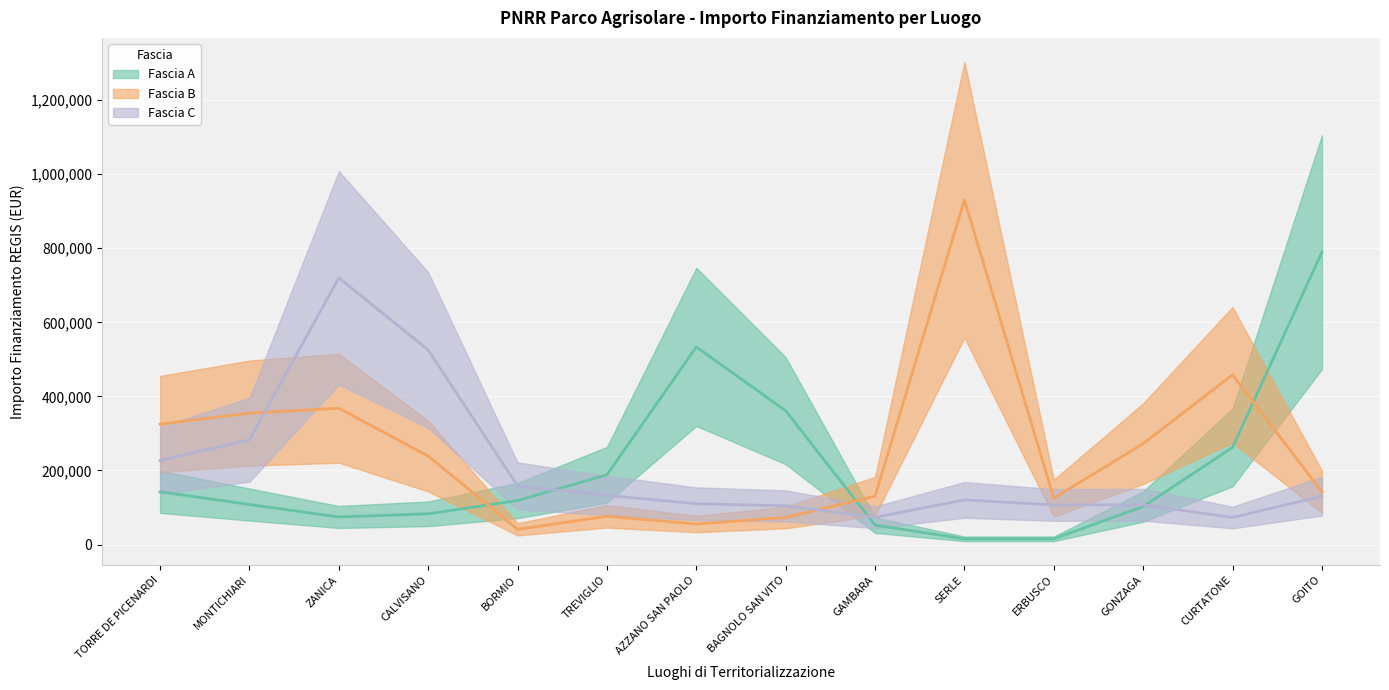

What is the approximate value of Fascia A at AZZANO SAN PAOLO?

533520.0